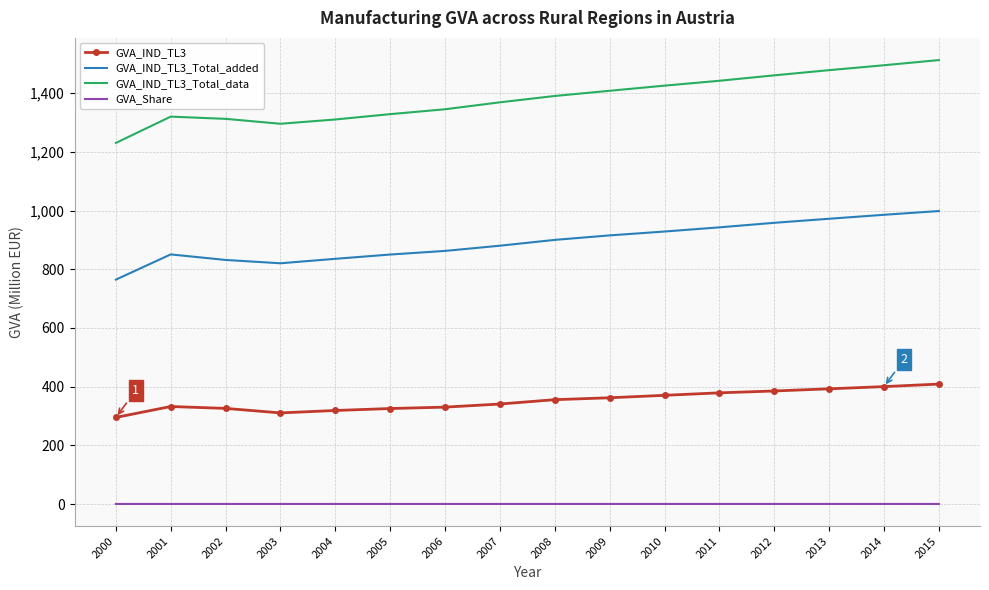

Which series has the widest spread of values?

GVA_IND_TL3_Total_data